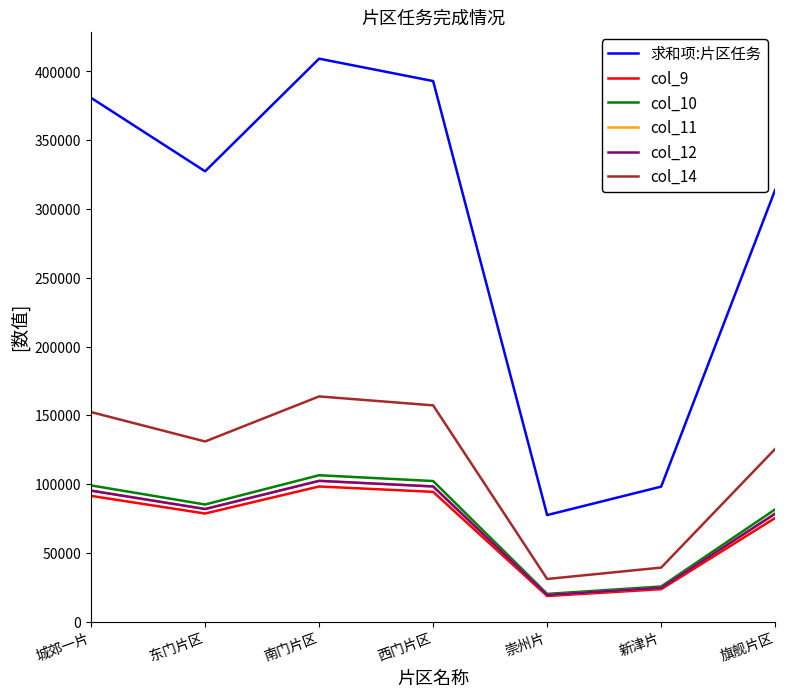

In 求和项:片区任务, how many points are higher than both neighbors (excluding endpoints)?

1